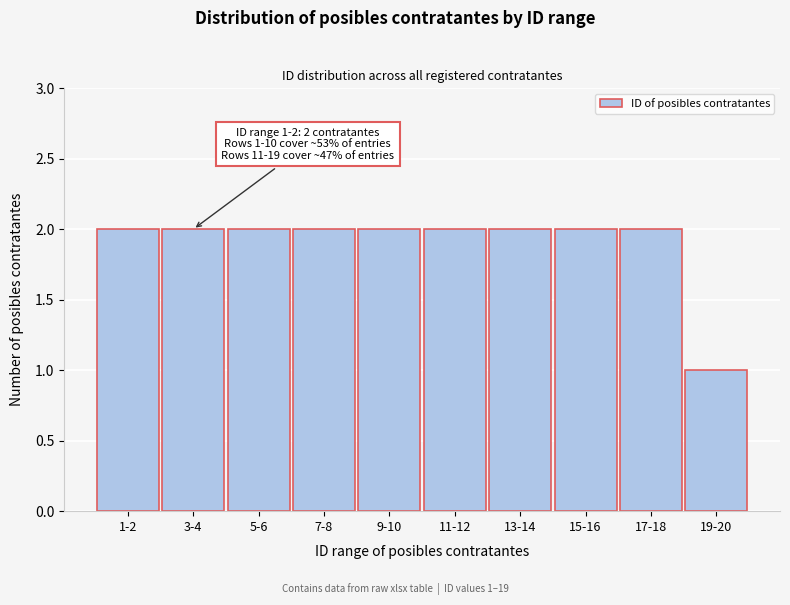

Reading left to right, transcribe all the data shown in this chart.

2	2	2	2	2	2	2	2	2	1